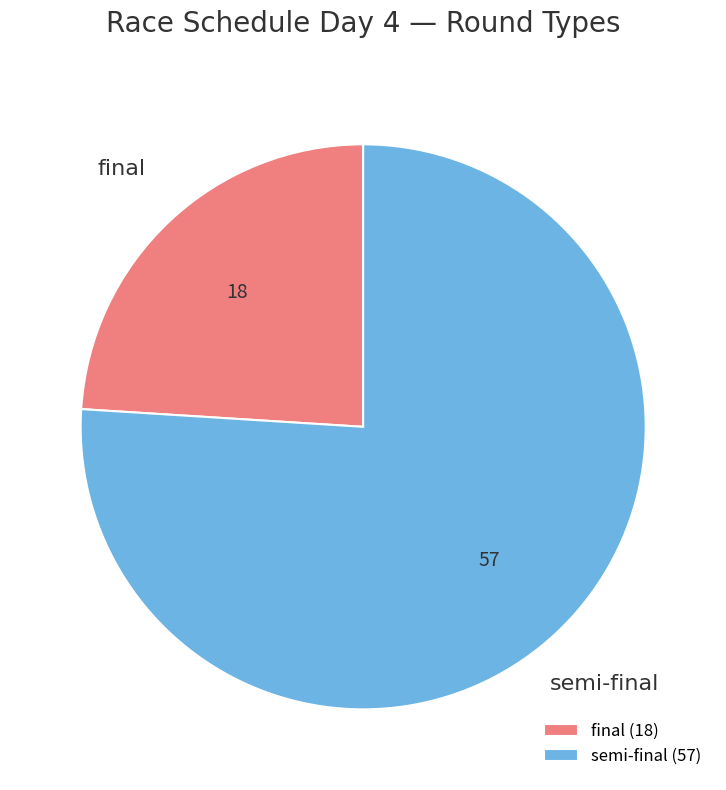

Between semi-final and final, which is larger?

semi-final